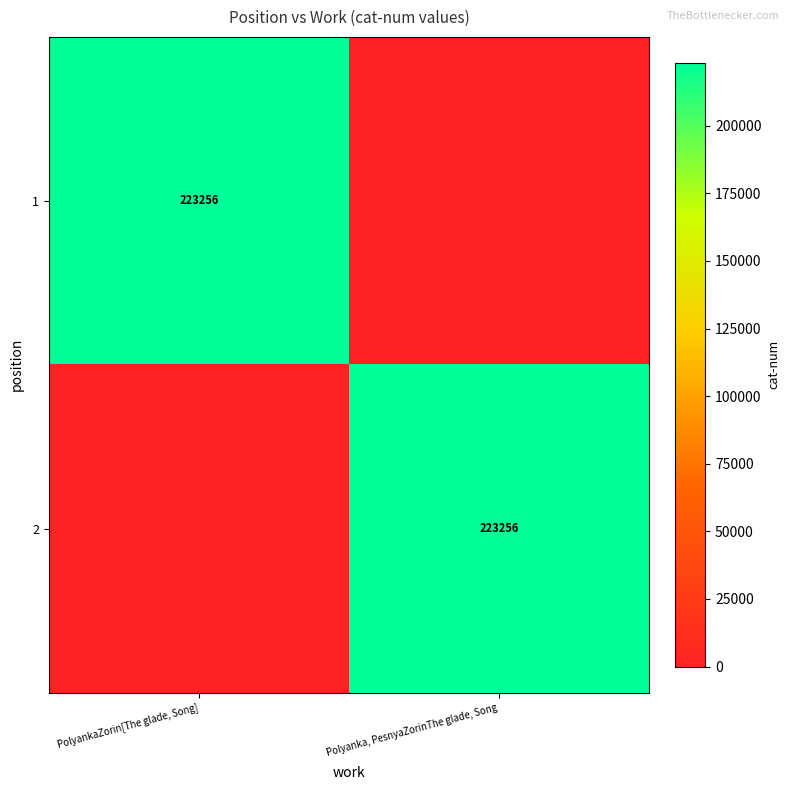

True or false: 2 has a value of 323385 at Polyanka, PesnyaZorinThe glade, Song.

False